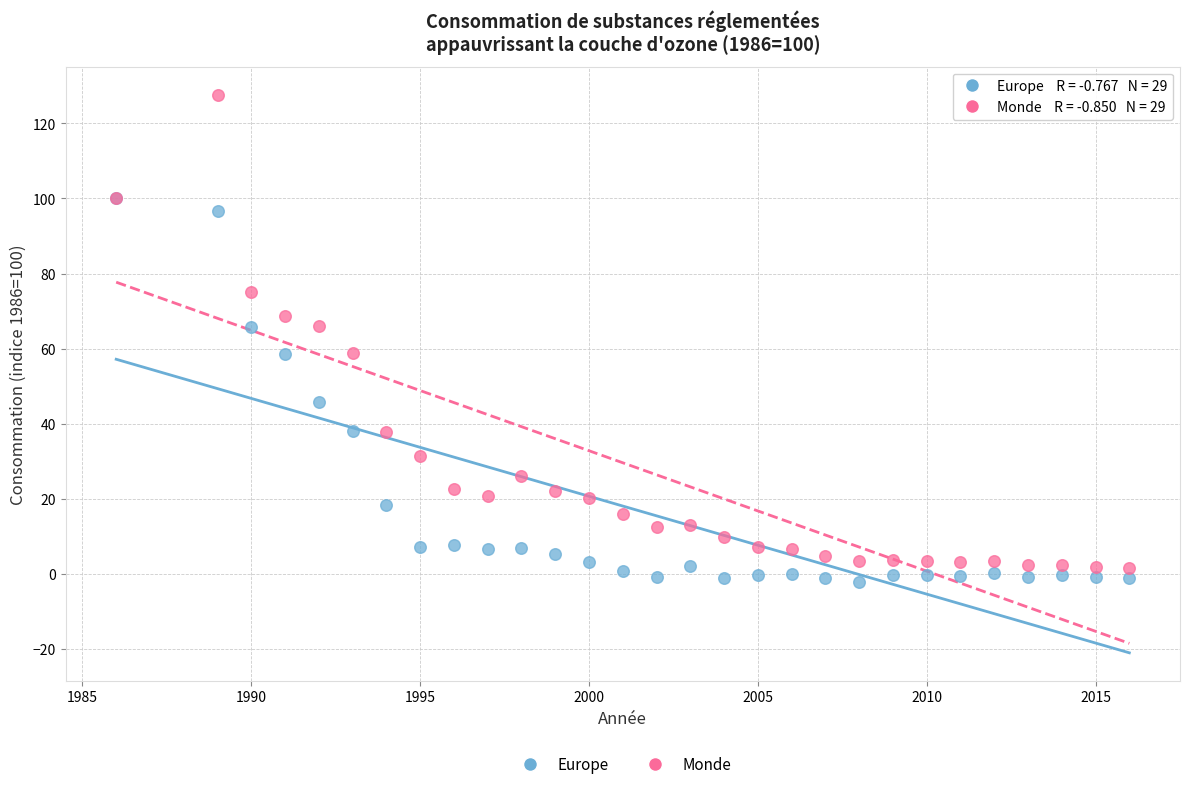

Which series has the largest Y range (max minus min)?

Monde